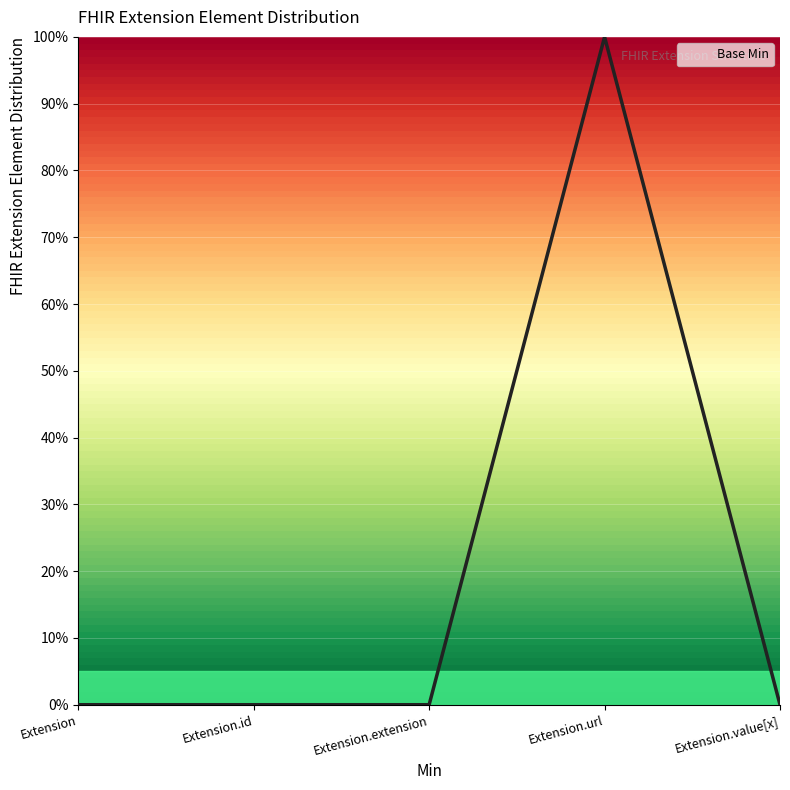

What is the label of the 3rd point from the left?

Extension.extension